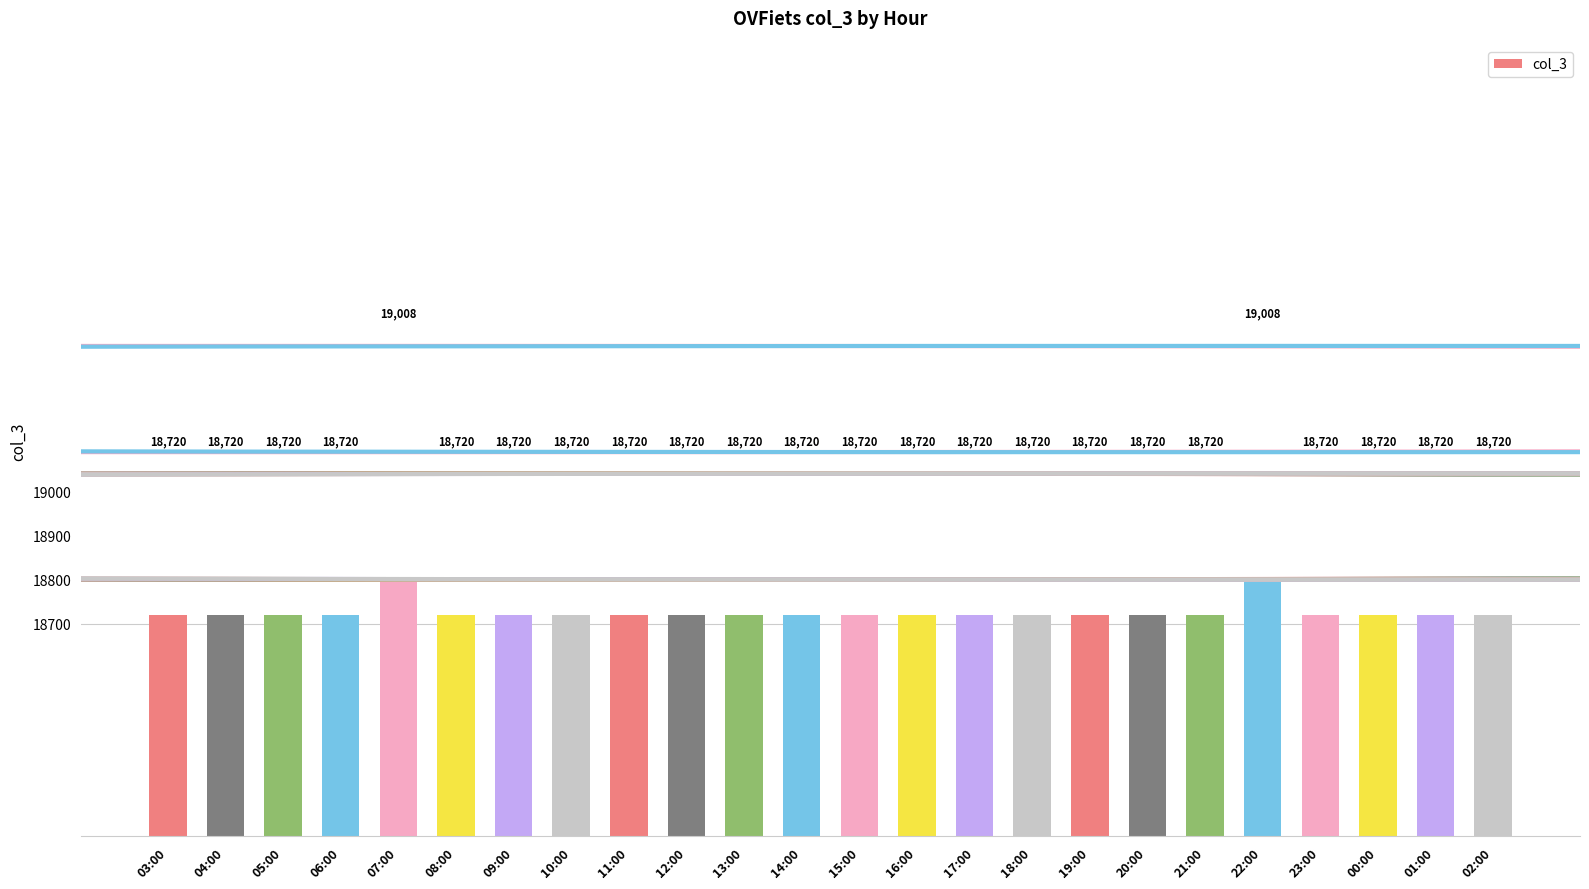

Is it true that the value at 08:00 is 18720?

True